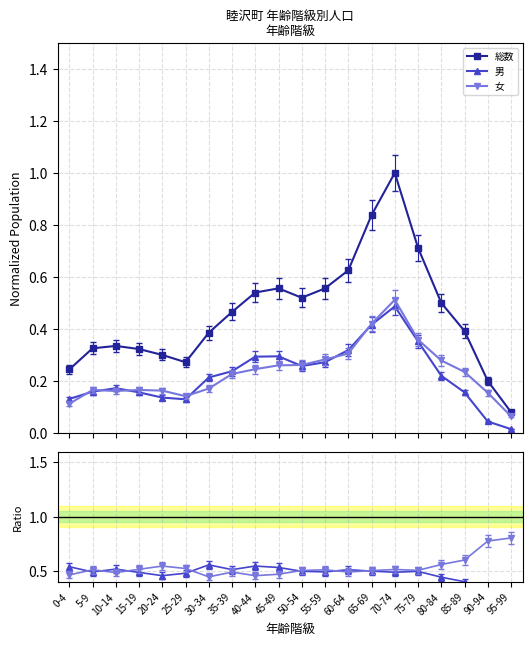

What is the spread (max minus min) of values at 65-69?

0.4